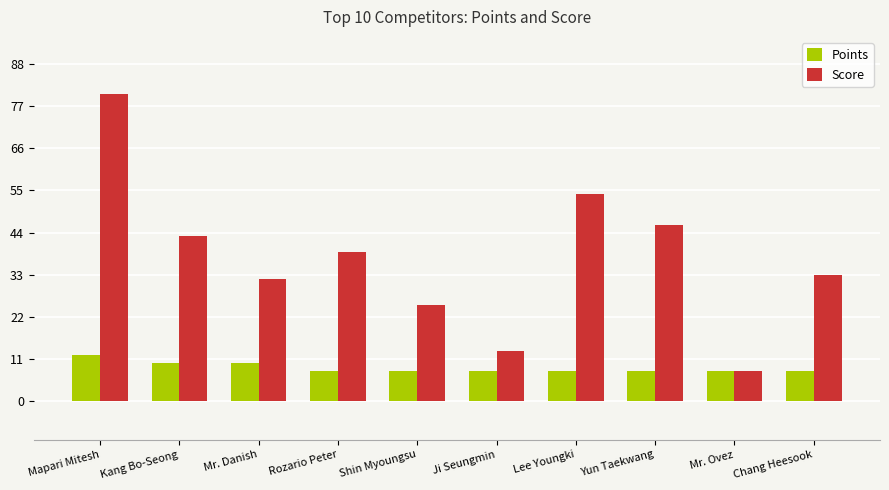

What are all the series names shown in the legend?

Points, Score